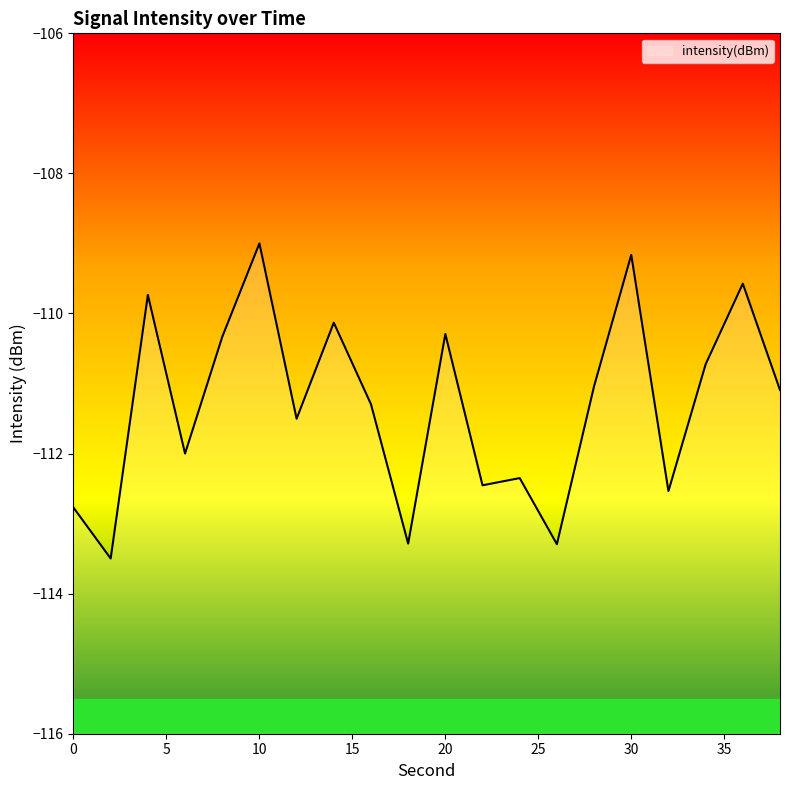

How many categories are shown in the chart?

20